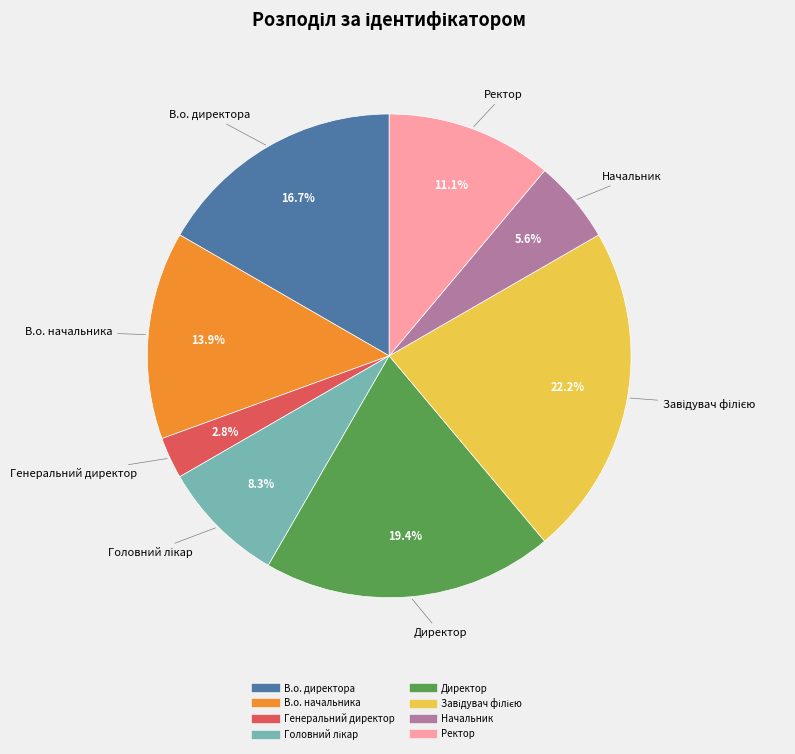

Which slice is the smallest?

Генеральний директор